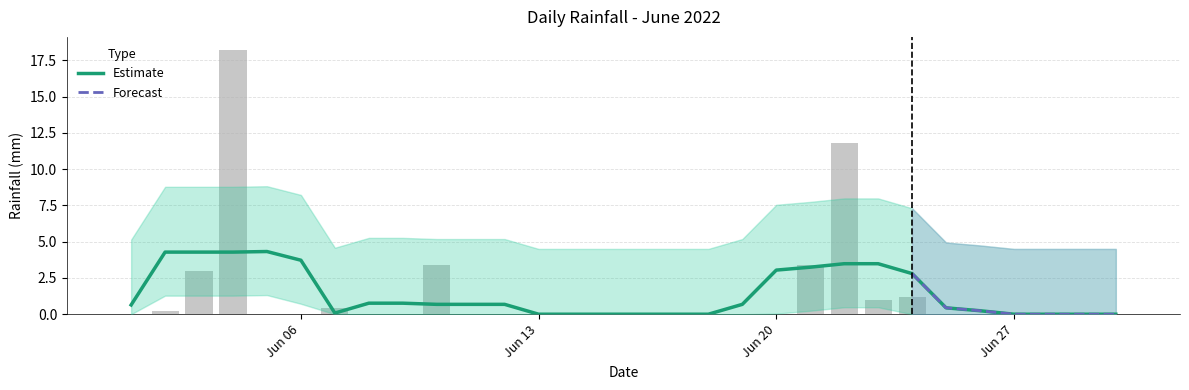

What is the difference between the second highest and minimum values?

11.8